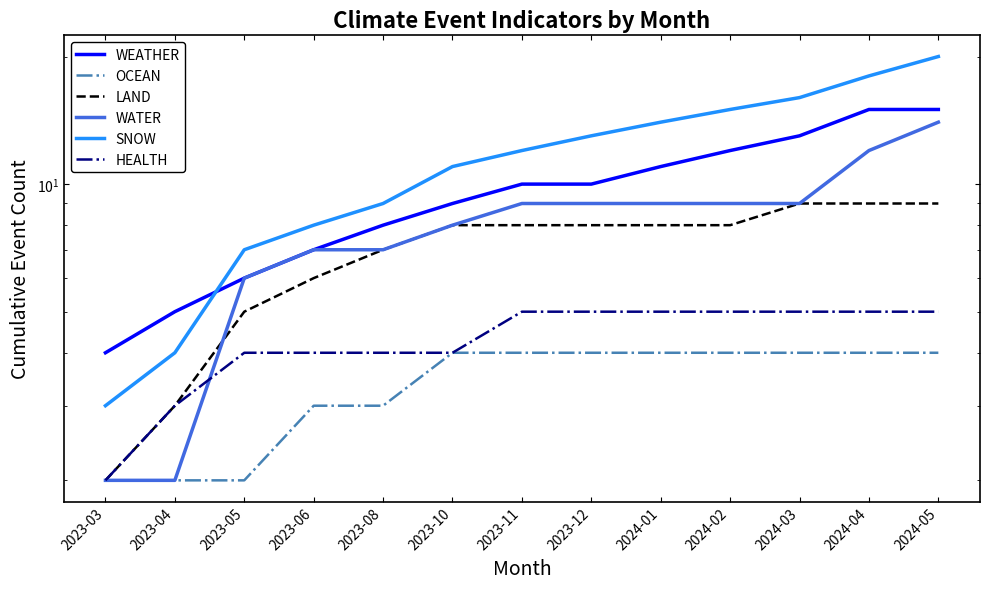

Is the value of OCEAN at 2023-10 greater than the value of WATER at 2023-05?

No